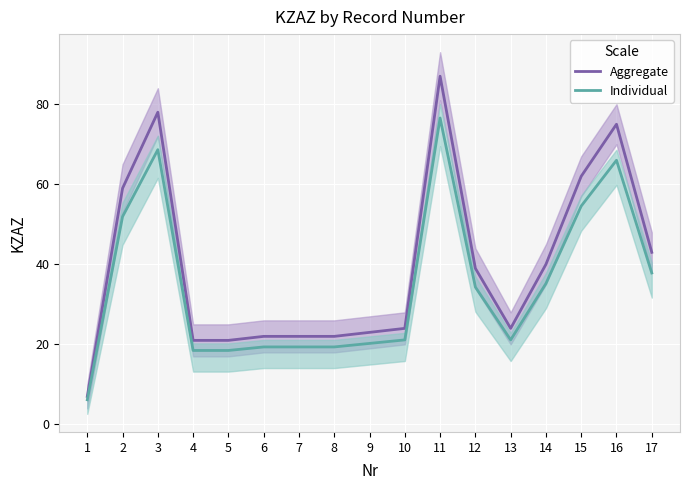

What is the difference between the maximum and minimum values in the Aggregate series?

80.0